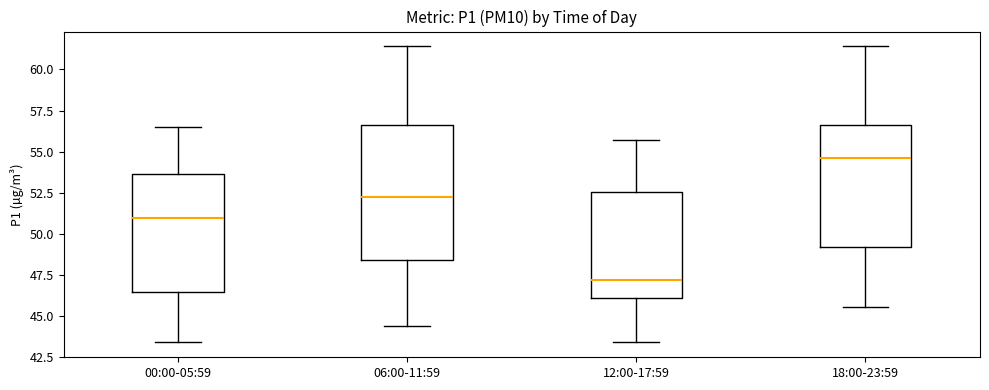

Which box has the highest median line?

18:00-23:59